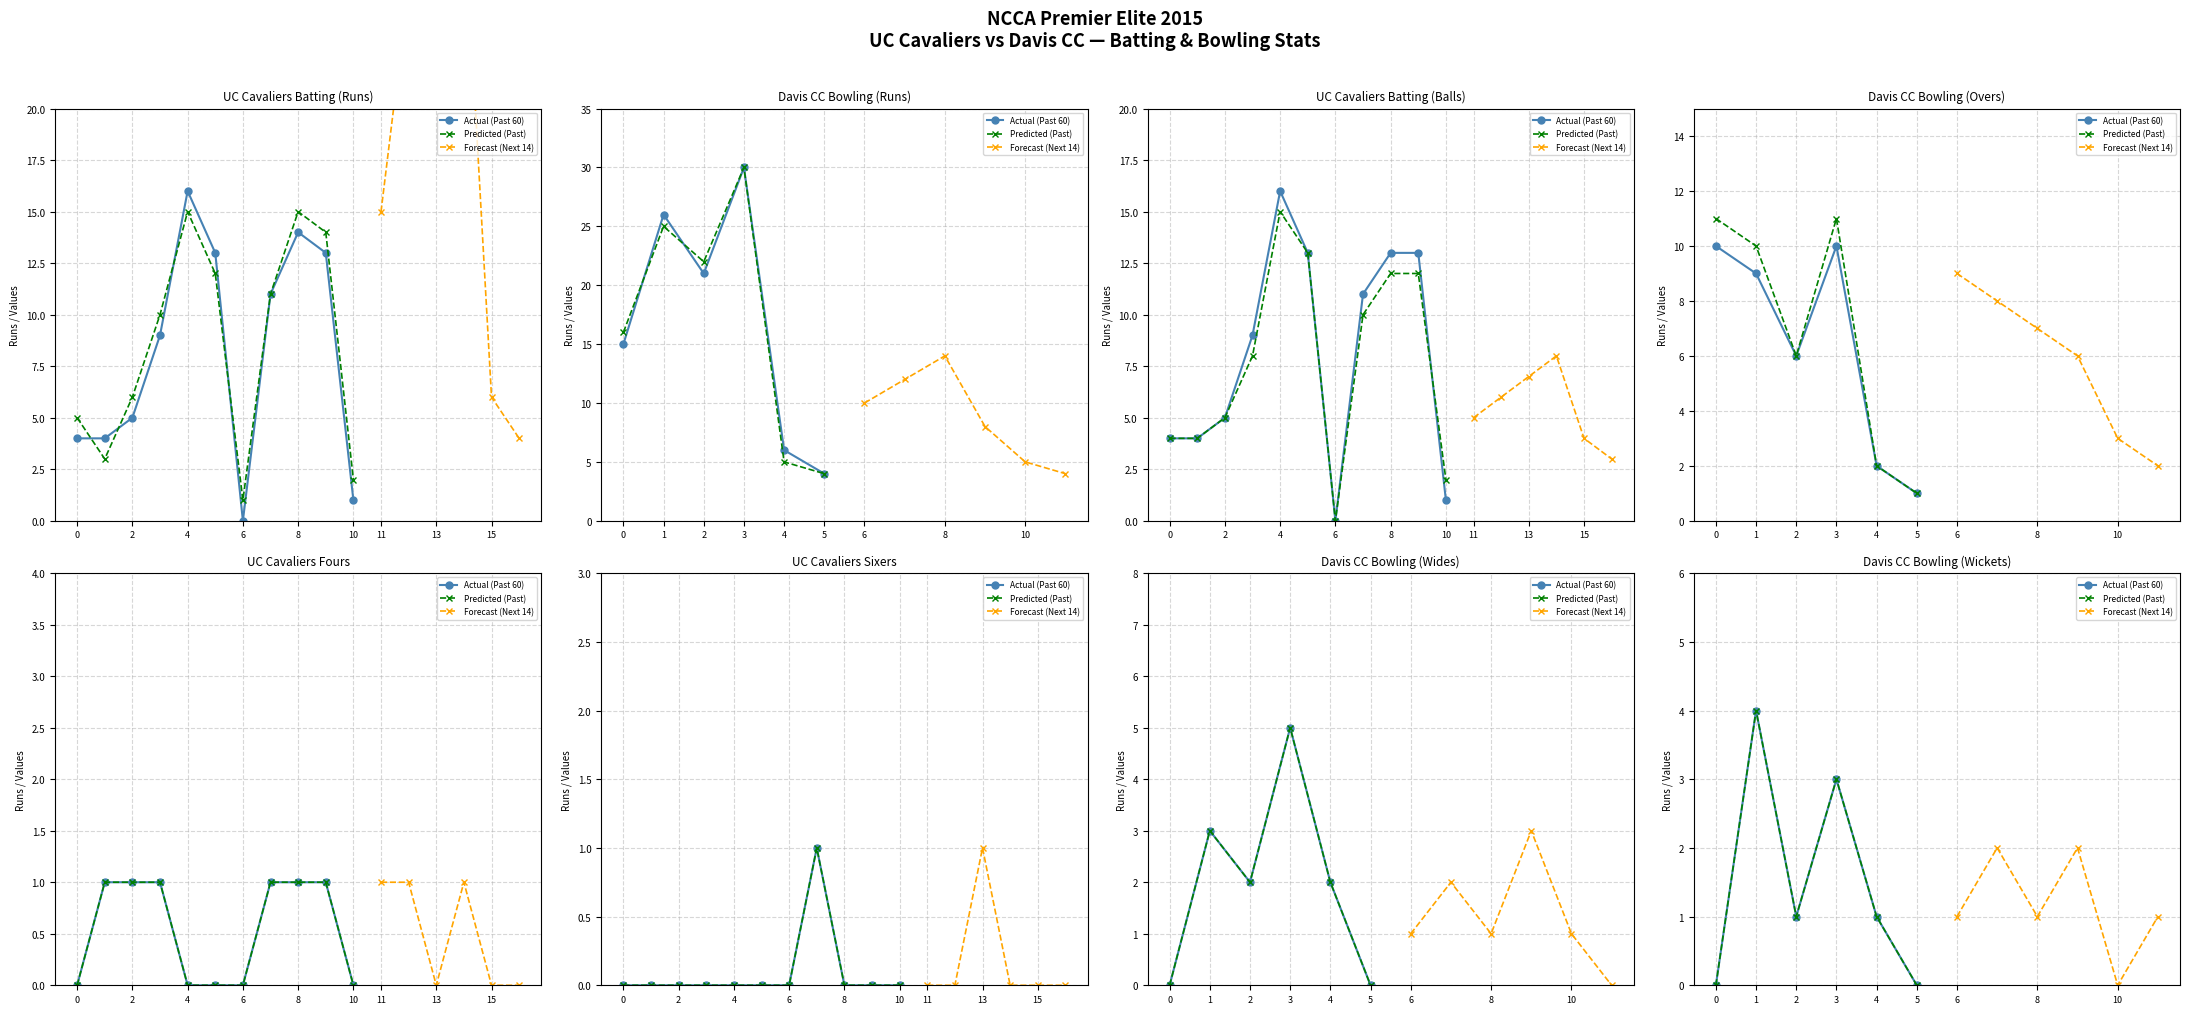

True or false: Forecast (Next 14) has more than 2 points higher than both neighbors.

False